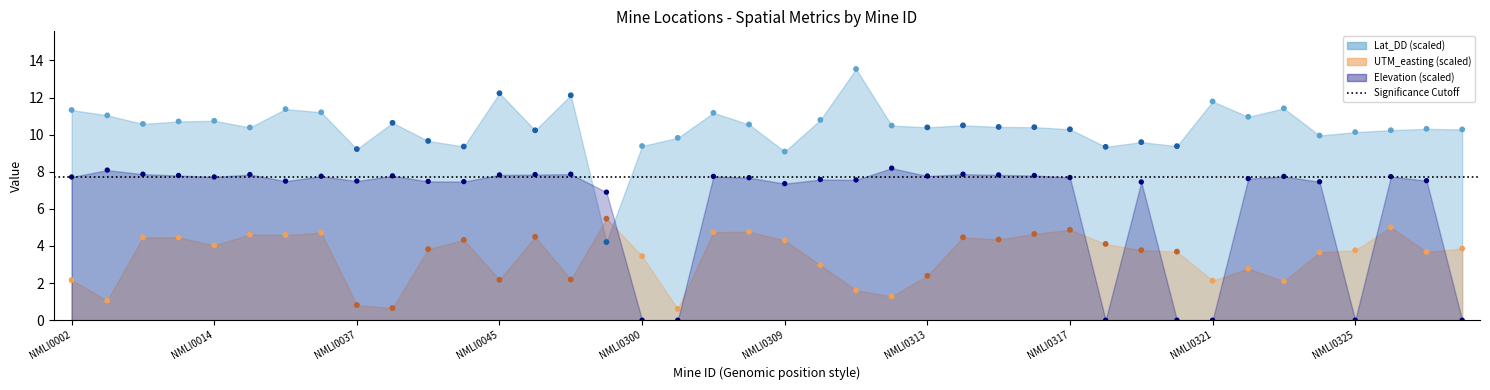

What are all the series names shown in the legend?

Lat_DD, Elevation, UTM_easting